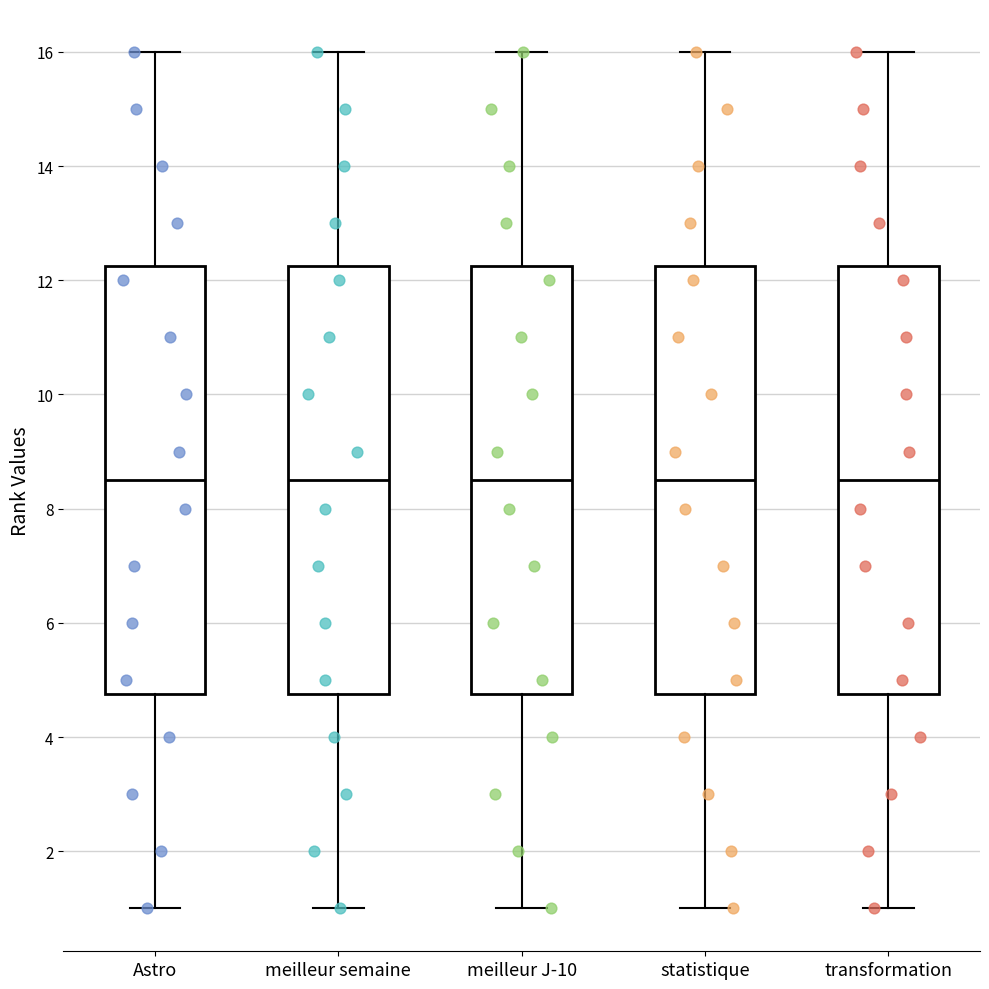

Reading left to right, read every box against the y-axis: the position of its median line, the range the box covers, and the ends of its whiskers. The values are not printed on the chart, so give them approximately, as read against the axis.

Astro: median 8.6, box 4.8 to 12.2, whiskers 1.0 to 16.0
meilleur semaine: median 8.6, box 4.8 to 12.2, whiskers 1.0 to 16.0
meilleur J-10: median 8.6, box 4.8 to 12.2, whiskers 1.0 to 16.0
statistique: median 8.6, box 4.8 to 12.2, whiskers 1.0 to 16.0
transformation: median 8.6, box 4.8 to 12.2, whiskers 1.0 to 16.0